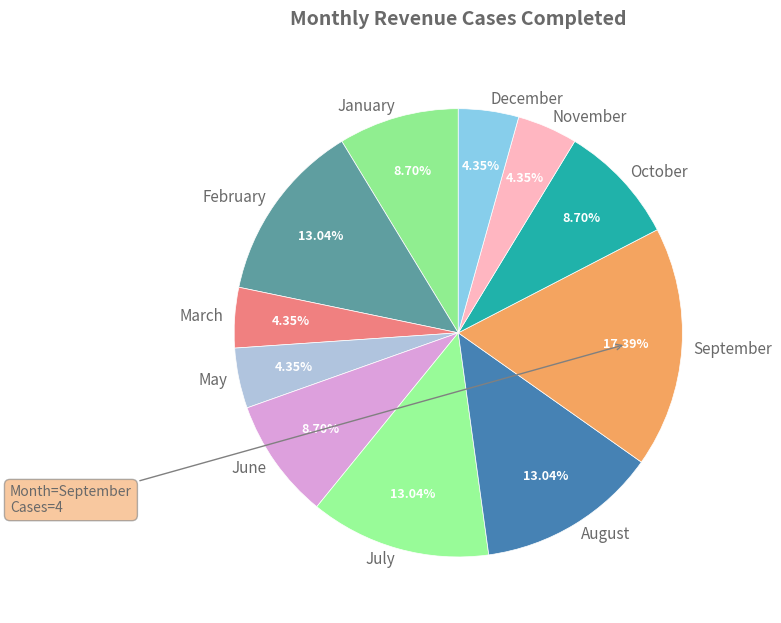

Which category has the biggest portion of the pie?

September